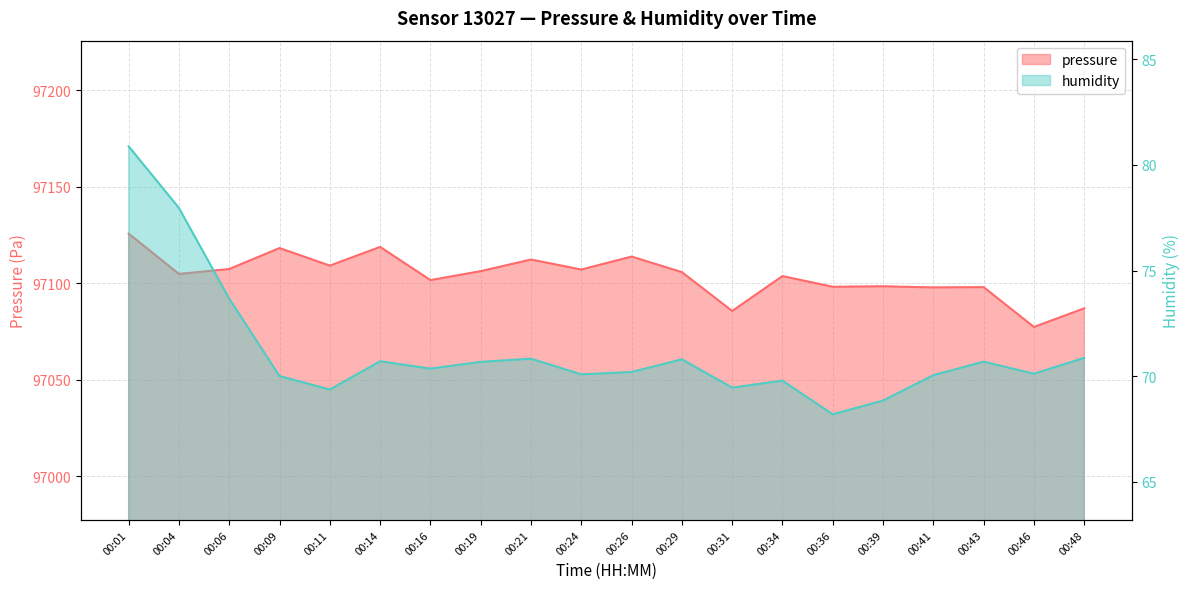

Reading left to right, extract all data points from this chart.

pressure: 97125.7	97104.8	97107.3	97118.2	97109.1	97118.8	97101.6	97106.2	97112.2	97107.1	97113.8	97105.7	97085.6	97103.7	97098.1	97098.4	97097.8	97097.9	97077.3	97086.9
humidity: 80.9	78.0	73.7	70.0	69.4	70.7	70.4	70.7	70.8	70.1	70.2	70.8	69.5	69.8	68.2	68.8	70.0	70.7	70.1	70.9